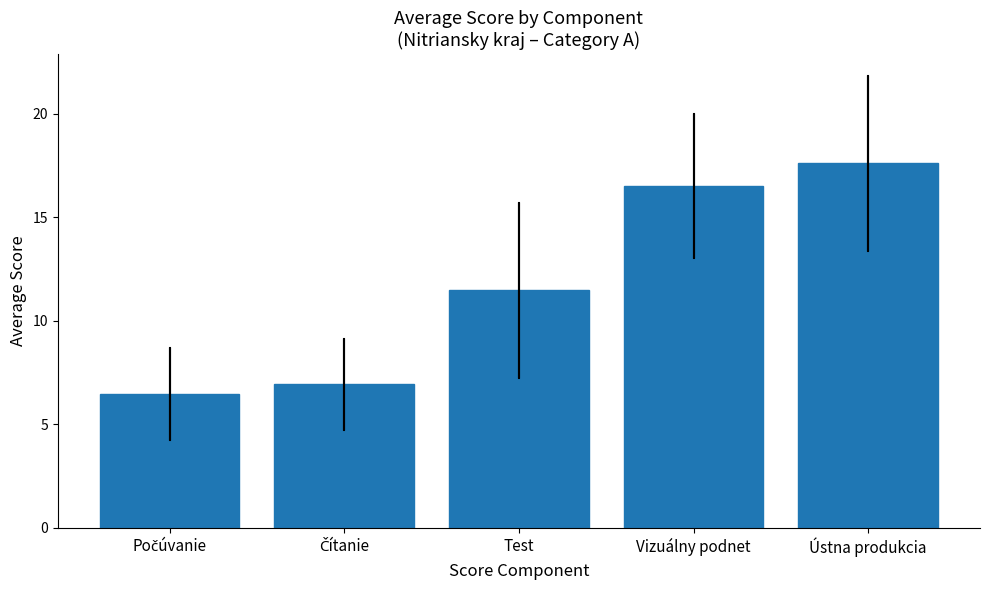

What is the value of the 4th bar from the left?

16.5